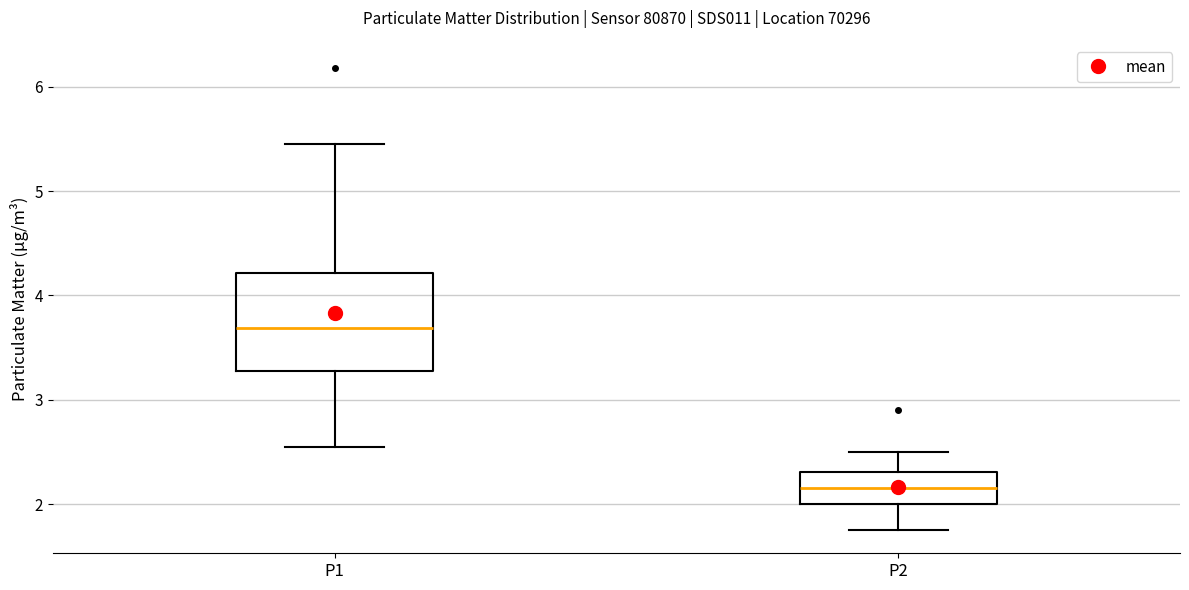

Reading left to right, read every box against the y-axis: the position of its median line, the range the box covers, and the ends of its whiskers. The values are not printed on the chart, so give them approximately, as read against the axis.

P1: median 3.7, box 3.3 to 4.2, whiskers 2.6 to 5.5
P2: median 2.2, box 2.0 to 2.3, whiskers 1.8 to 2.5